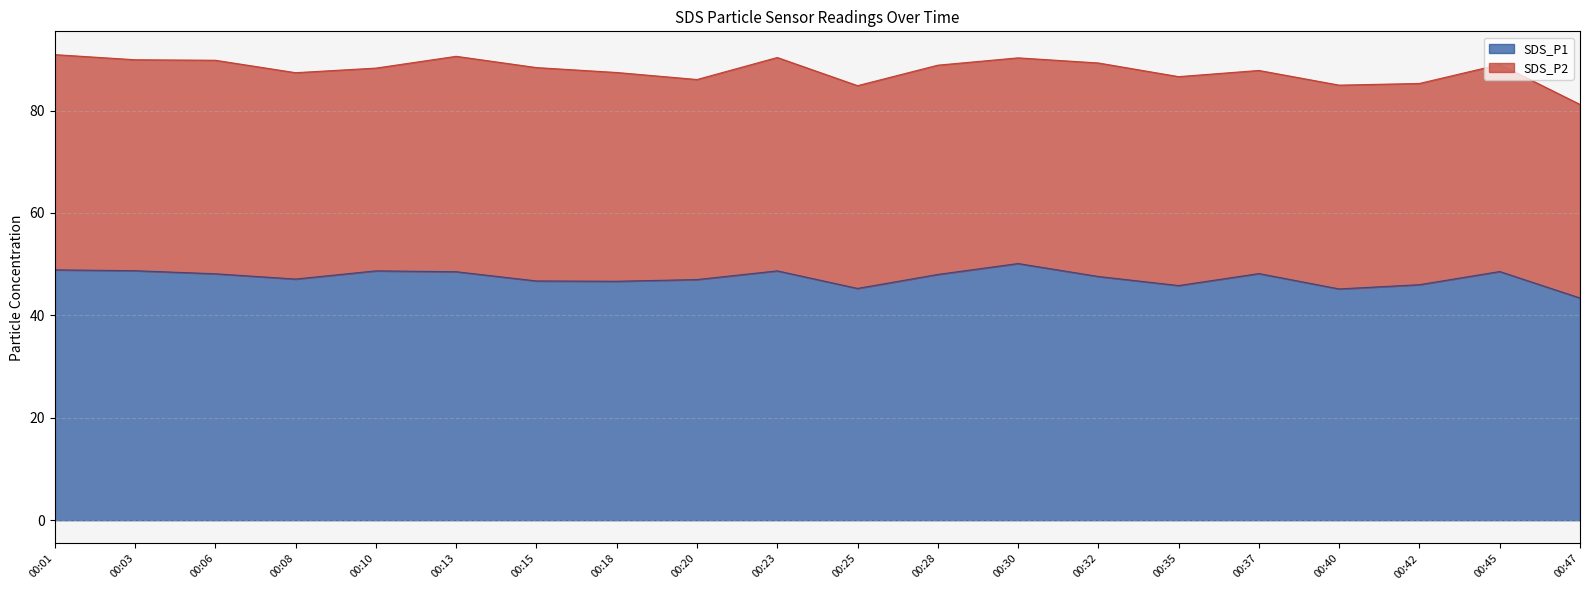

Approximately how many times larger is the value at 00:32 compared to 00:35?

1.0